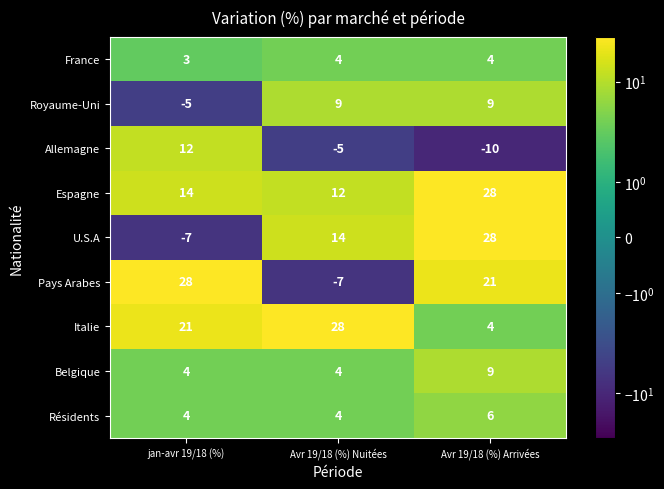

What is the difference between the highest and lowest values at jan-avr 19/18 (%)?

35